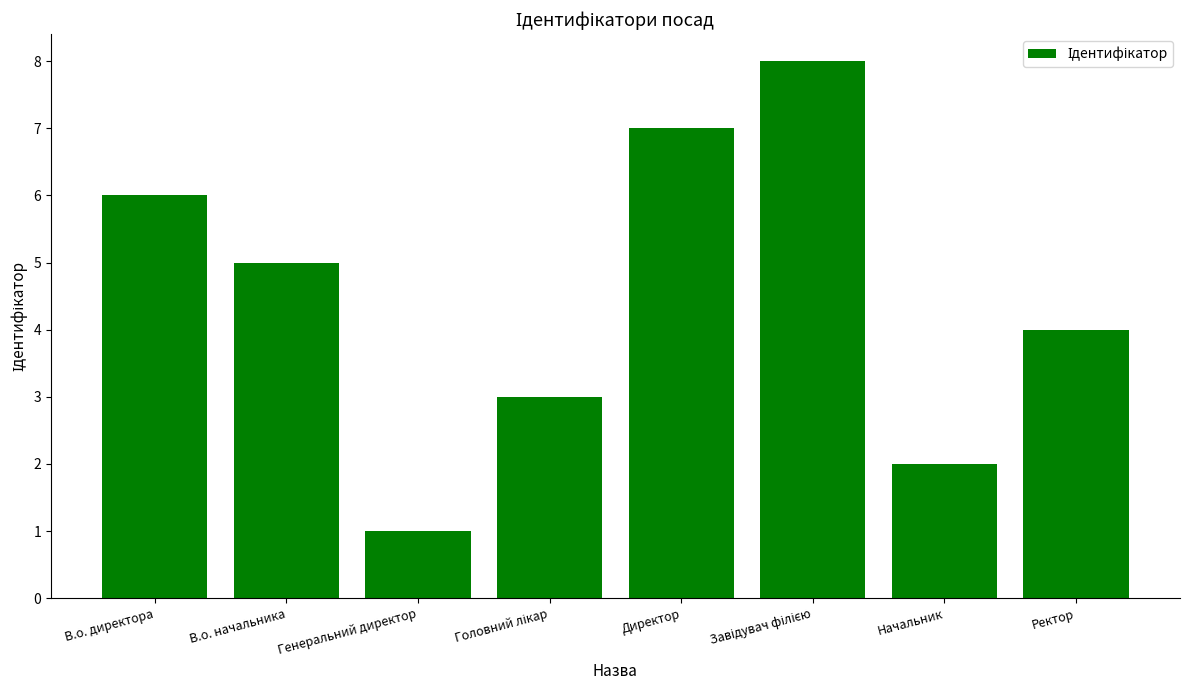

True or false: the data shows 0 at Генеральний директор.

False